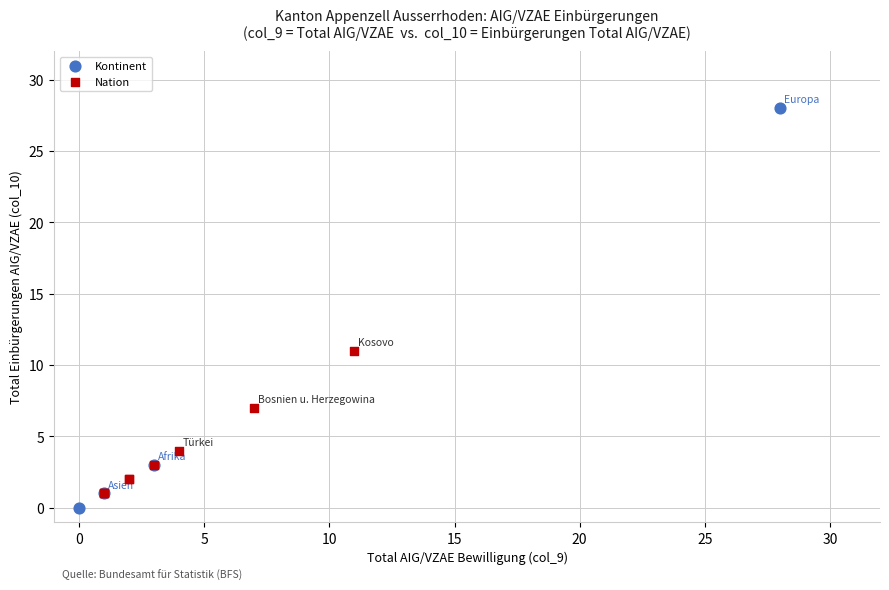

Which series reaches the maximum Y coordinate?

Kontinent